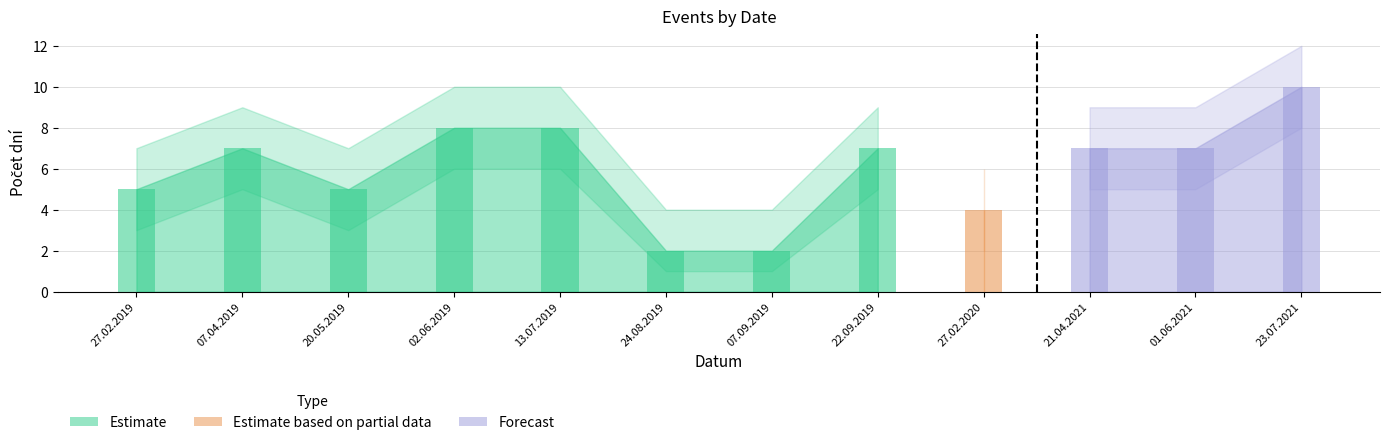

What is the label of the 9th bar from the left?

27.02.2020